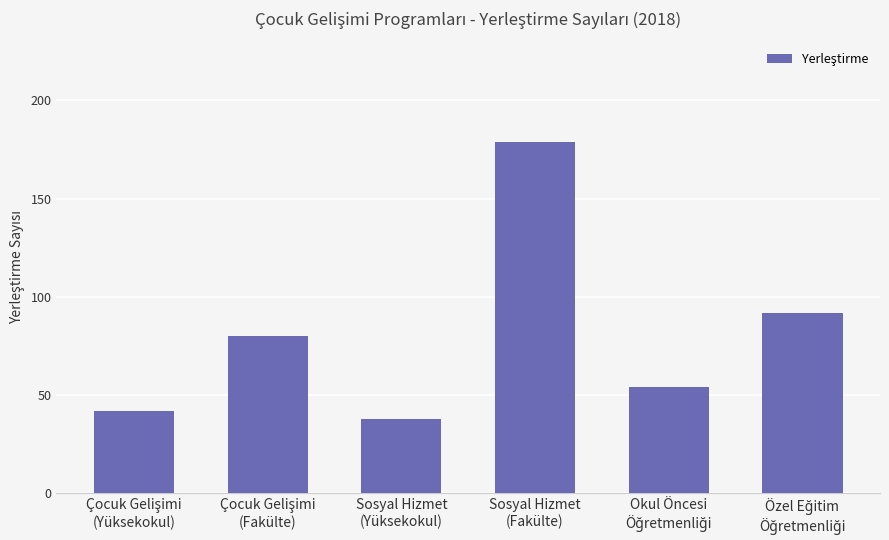

What is the value of the 5th bar from the left?

54